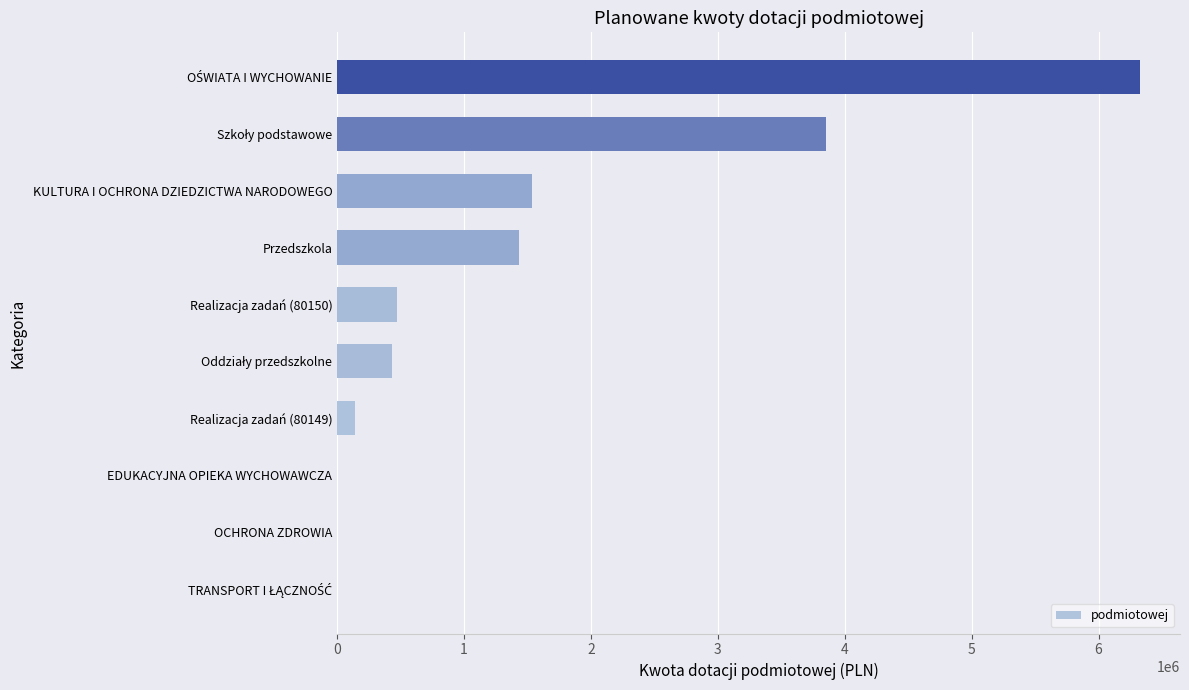

What is the sum of all values?

14188641